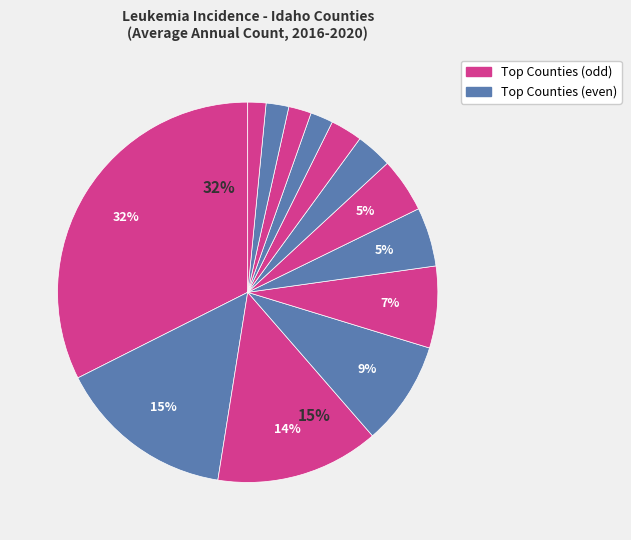

How many segments does this pie chart have?

13